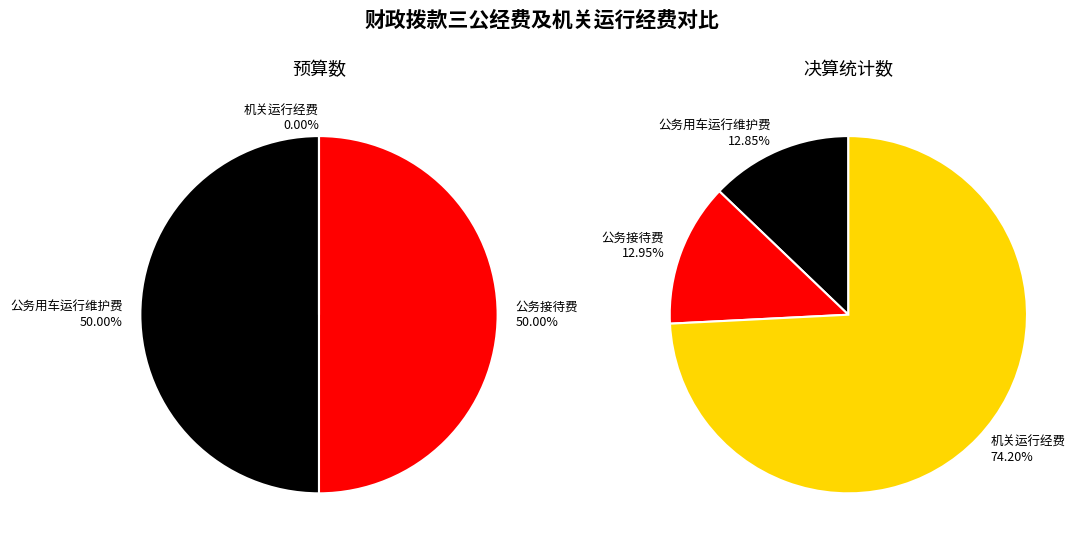

To the nearest percent, what is the average slice percentage?

33%